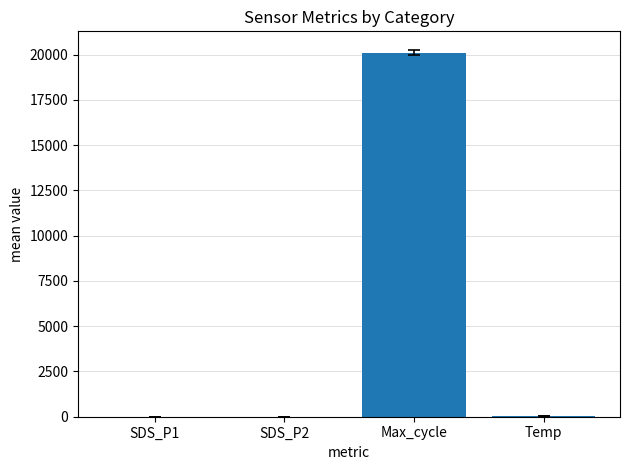

The value at Max_cycle is 11030.3. True or false?

False